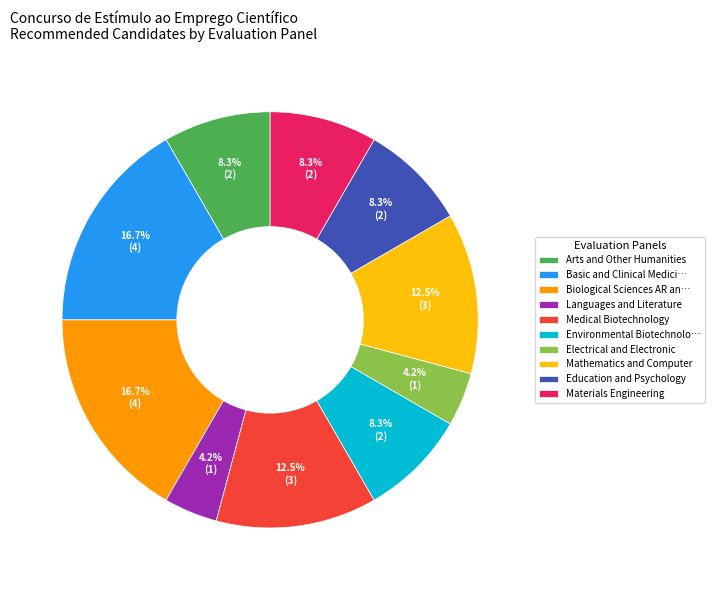

Which has a higher value, Biological Sciences AR an… or Languages and Literature?

Biological Sciences AR an…